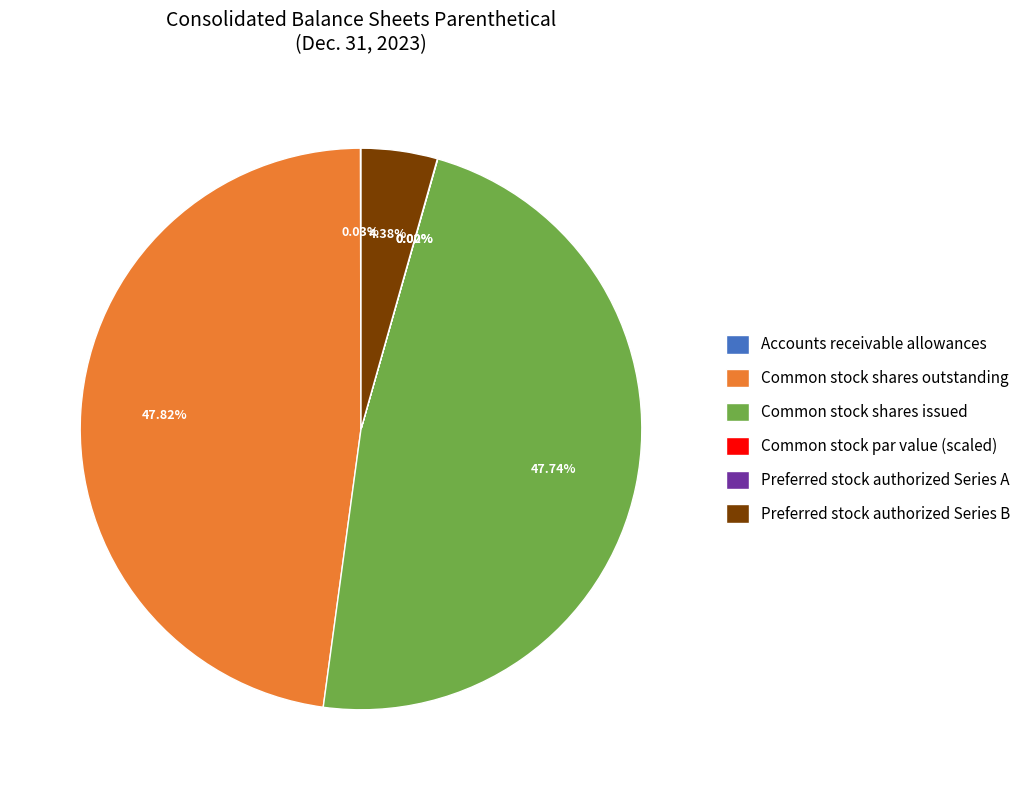

To the nearest percent, what is the average slice percentage?

17%